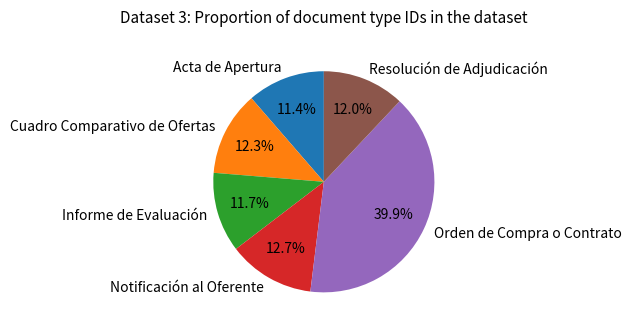

Which category has the biggest portion of the pie?

Orden de Compra o Contrato